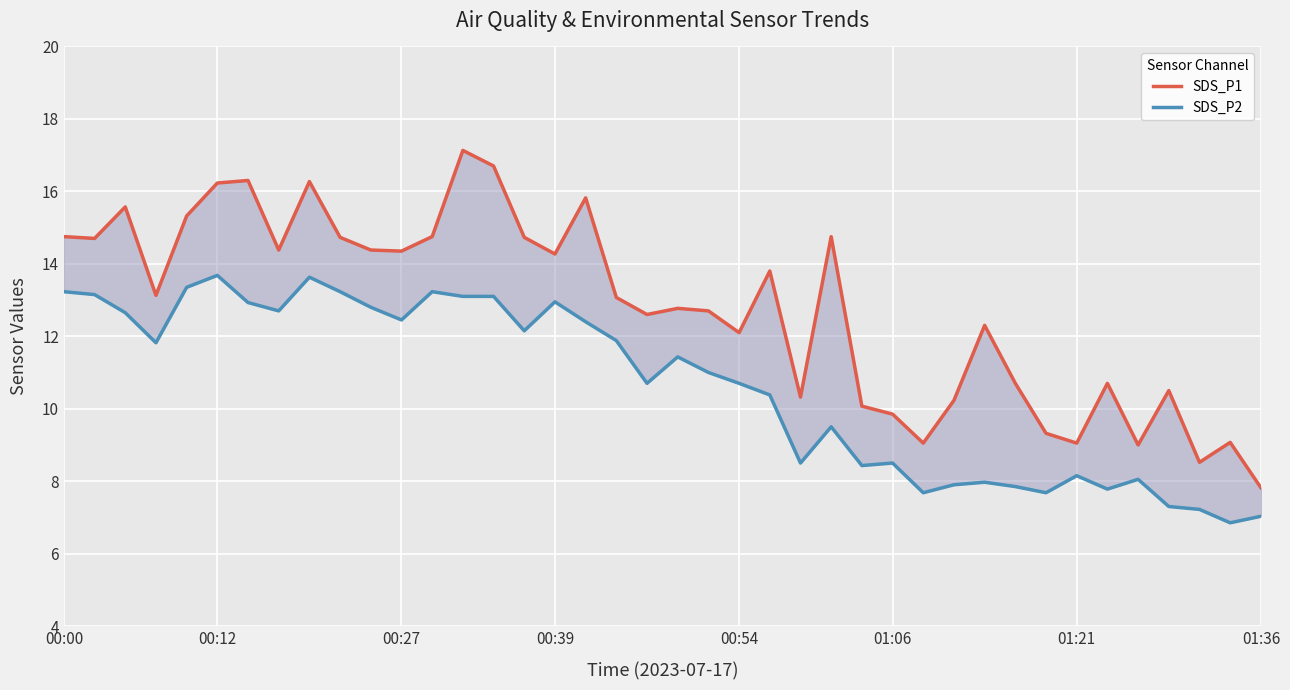

What are all the series names shown in the legend?

SDS_P1, SDS_P2